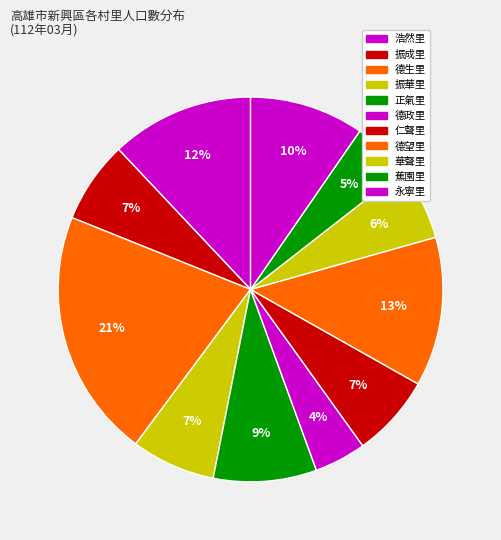

Rank the categories by value from lowest to highest.

德政里, 蕉園里, 華聲里, 振成里, 仁聲里, 振華里, 正氣里, 永寧里, 浩然里, 德望里, 德生里